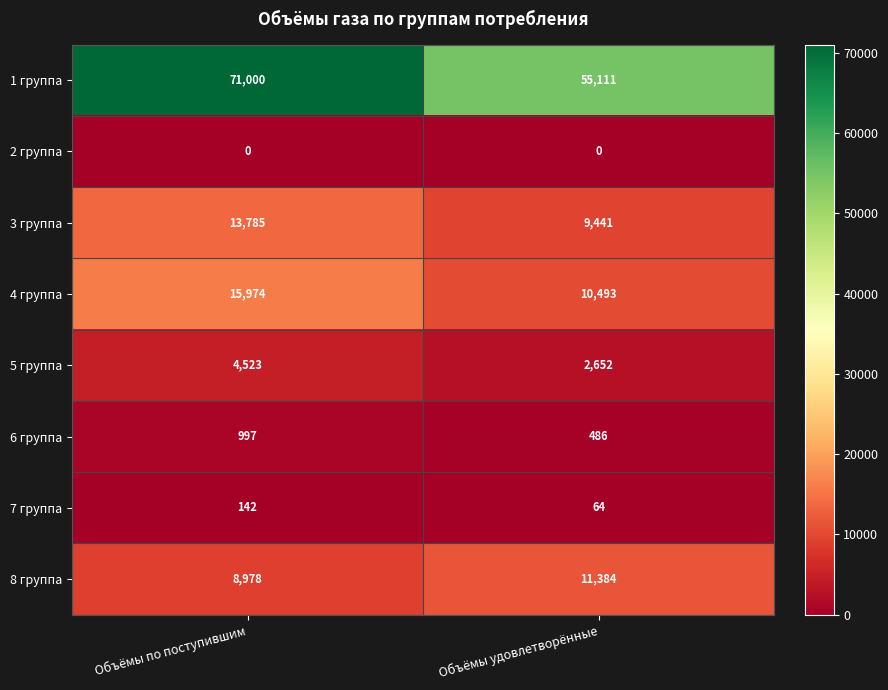

Count the number of categories in the chart.

2